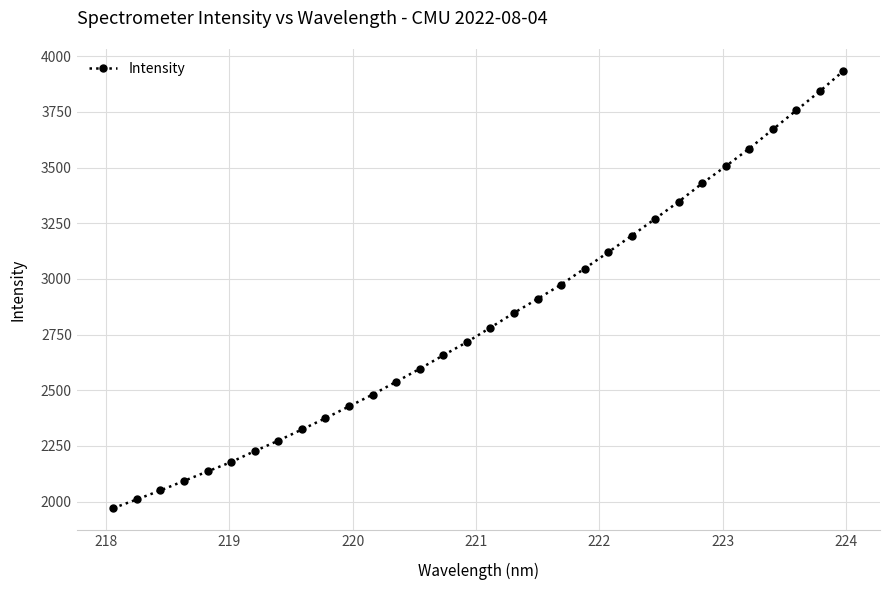

What is the difference between the maximum and minimum values?

1964.0